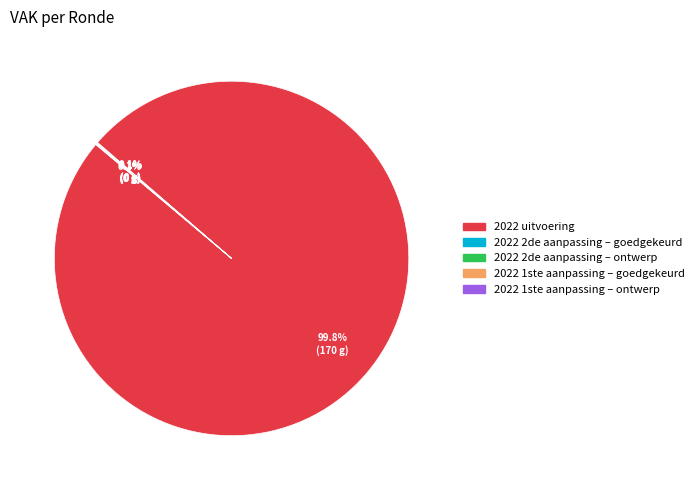

Is there any slice that represents more than half of the pie?

Yes